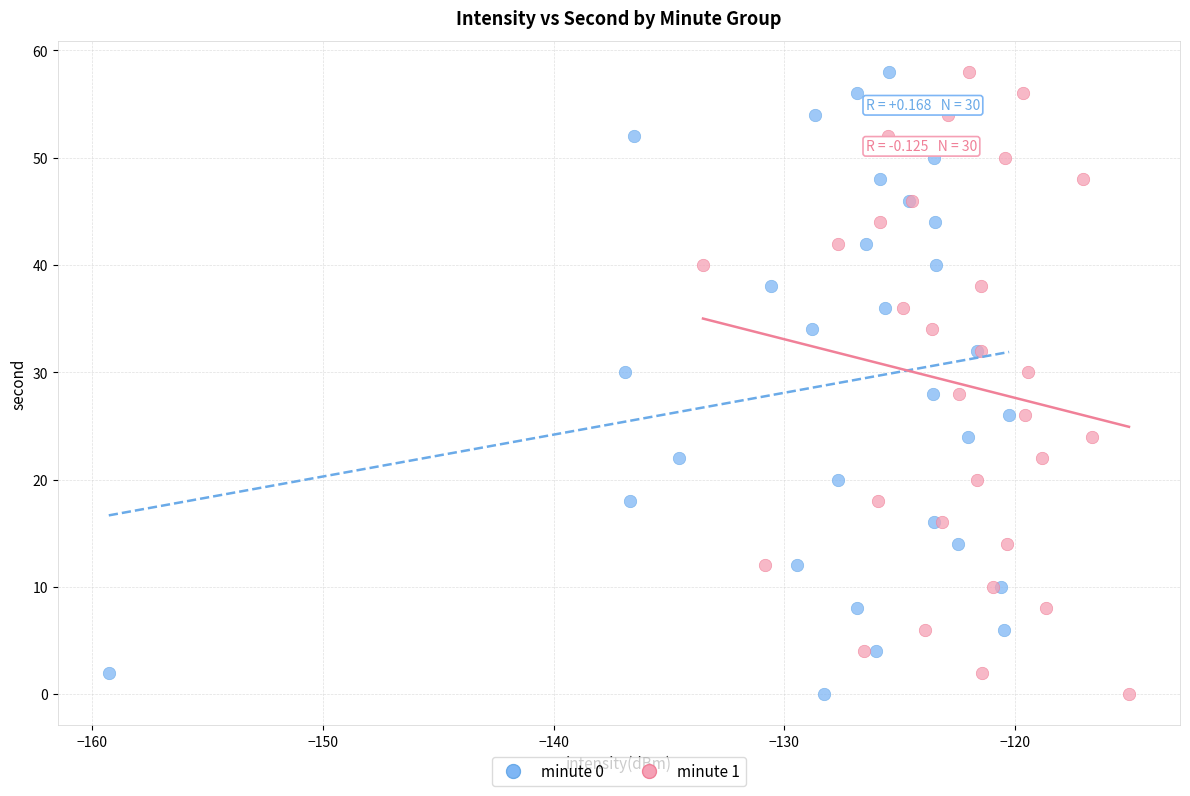

What are all the series names shown in the legend?

minute 0, minute 1